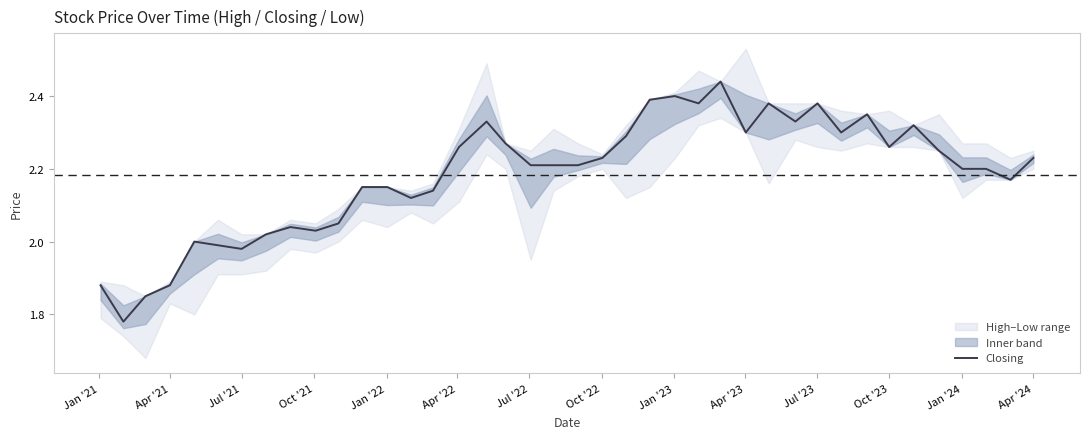

How many lines are shown in the chart?

1